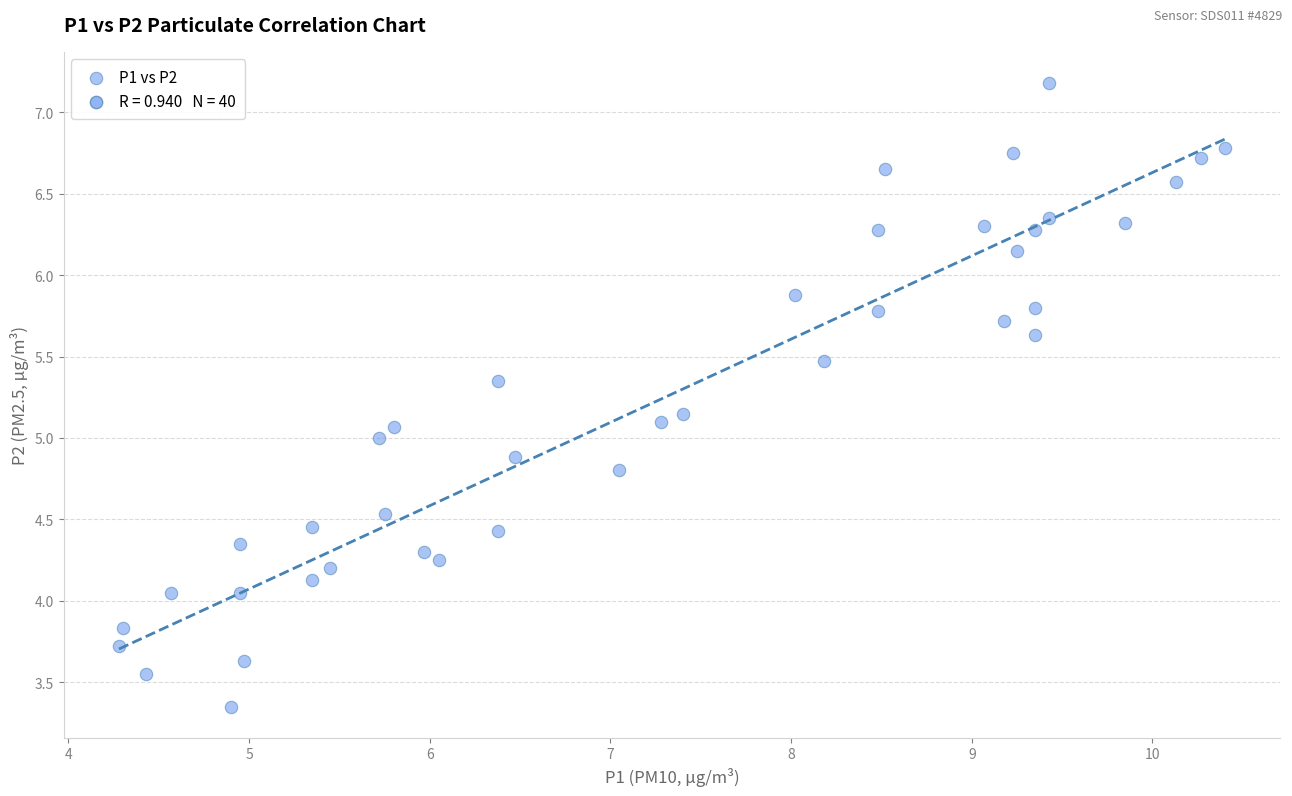

What is the range of X values (max minus min)?

6.1